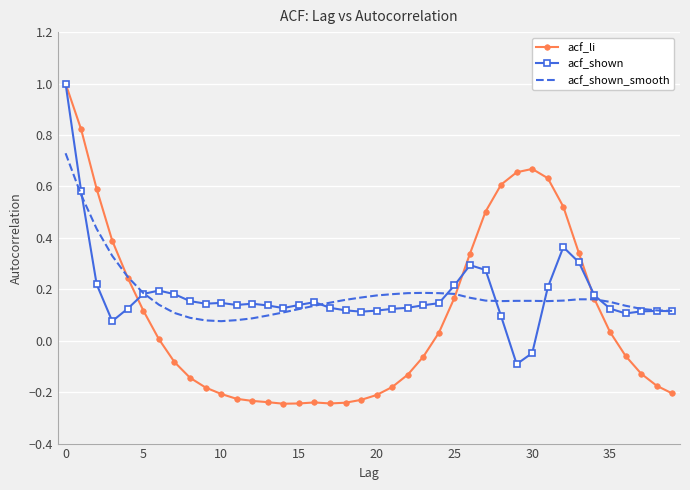

What are all the series names shown in the legend?

acf_li, acf_shown, acf_shown_smooth